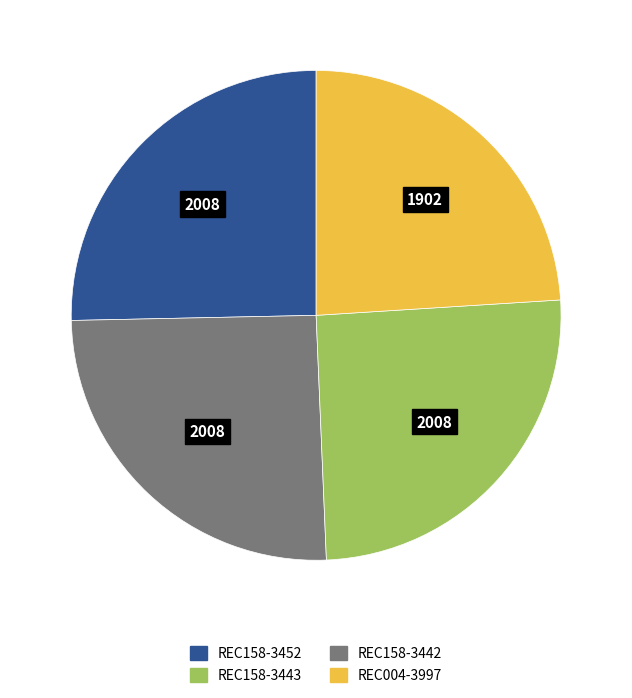

Is REC158-3452 the majority of the pie?

No